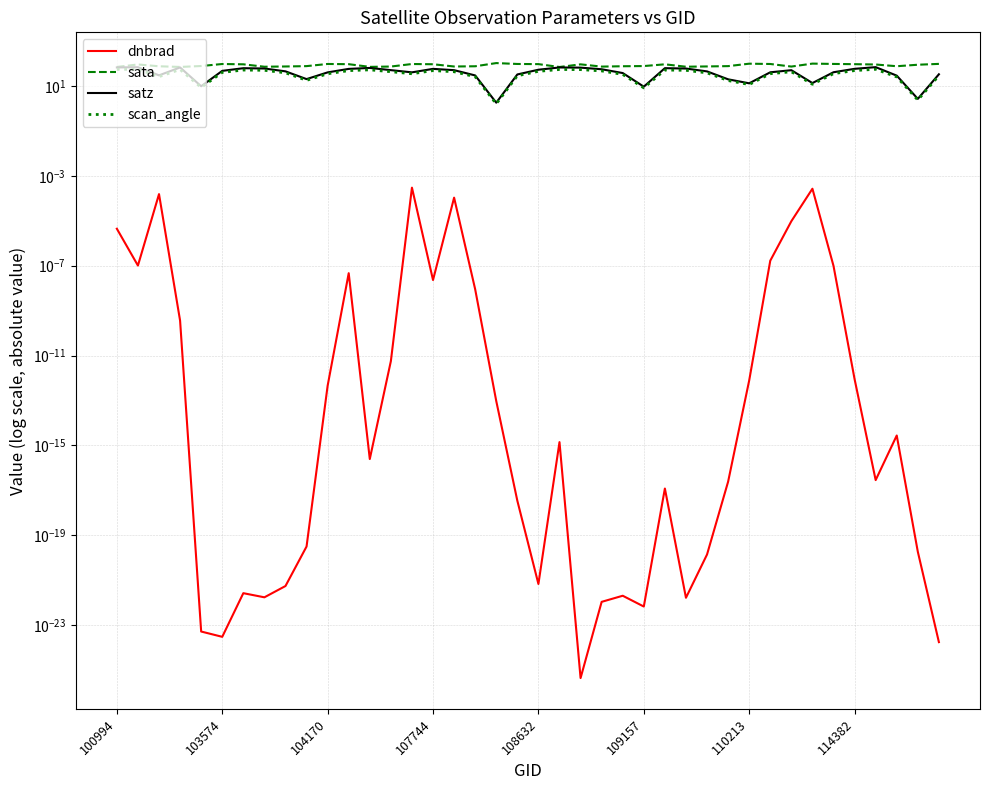

Does the chart display data point markers on the line(s)?

No